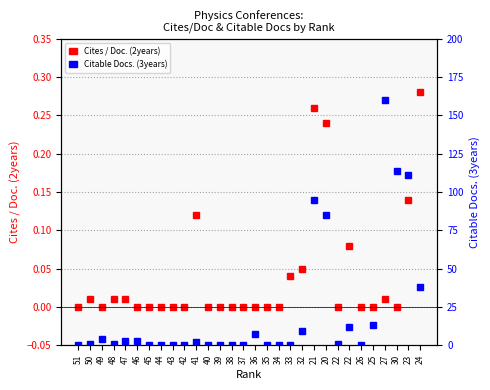

Which has a higher value, 38 or 27?

27